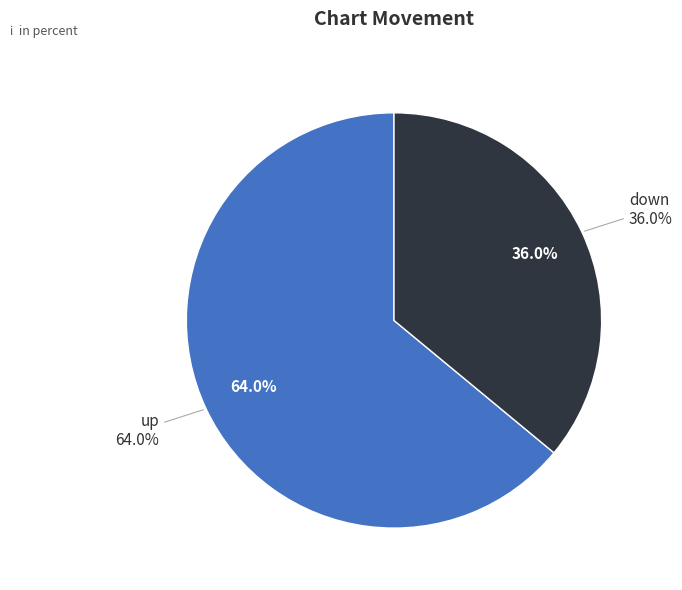

To the nearest percent, what is the combined percentage of up and down?

100%